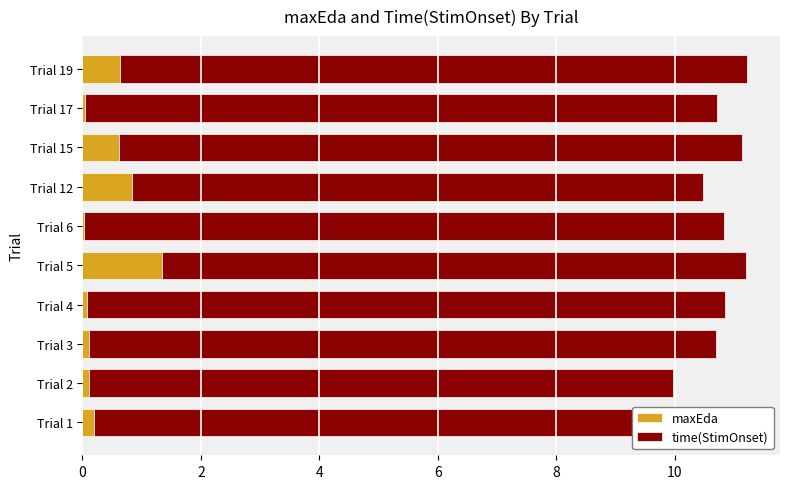

At which label does maxEda reach its peak?

Trial 5